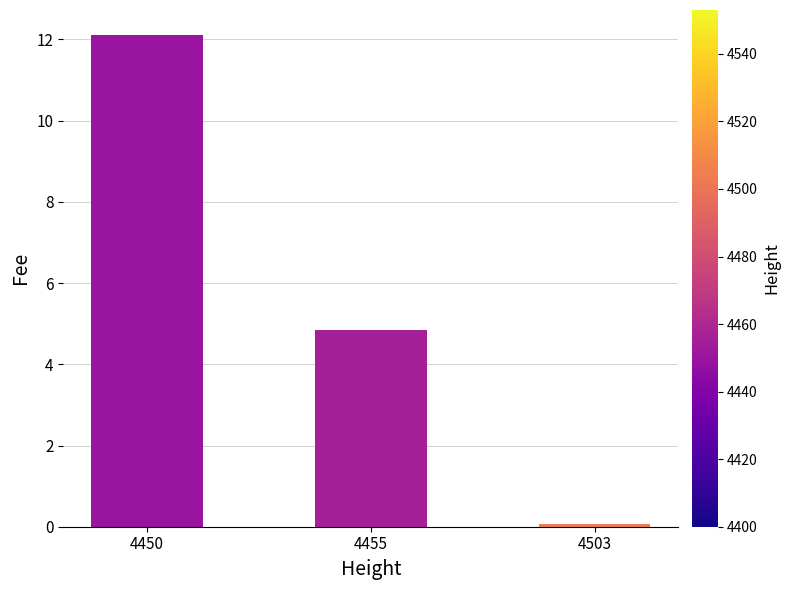

What is the difference between the maximum and minimum values?

12.0